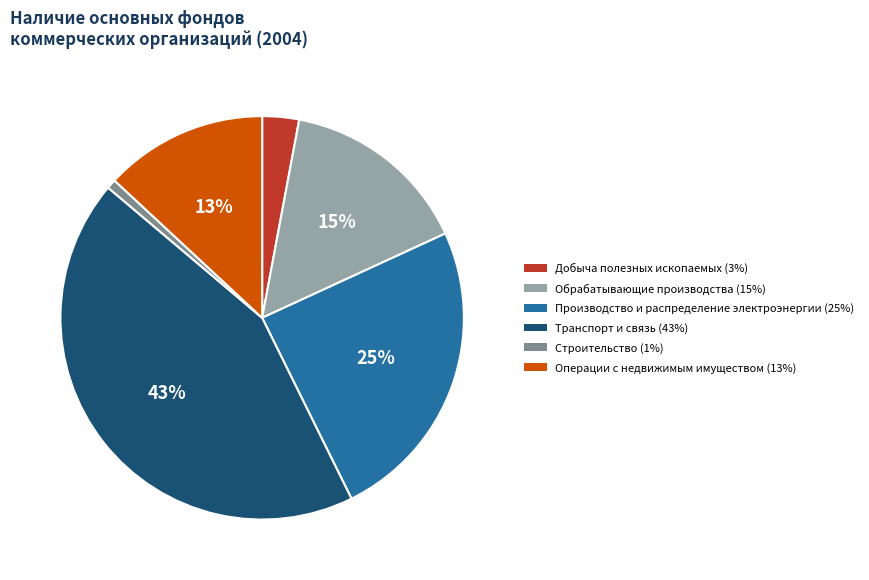

Is there a majority slice in this chart?

No